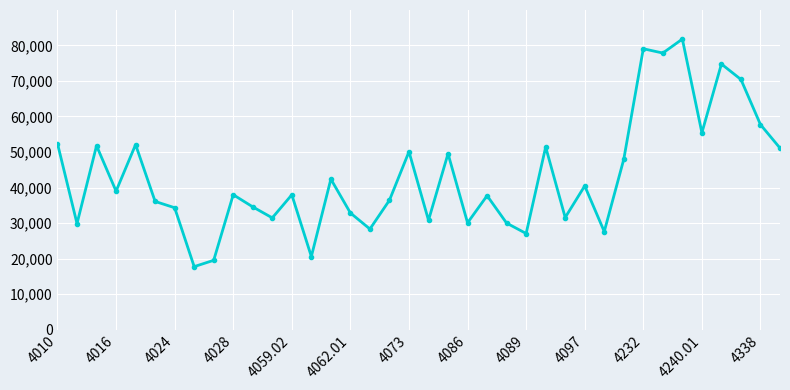

What is the value of the 37th point from the left?

57719